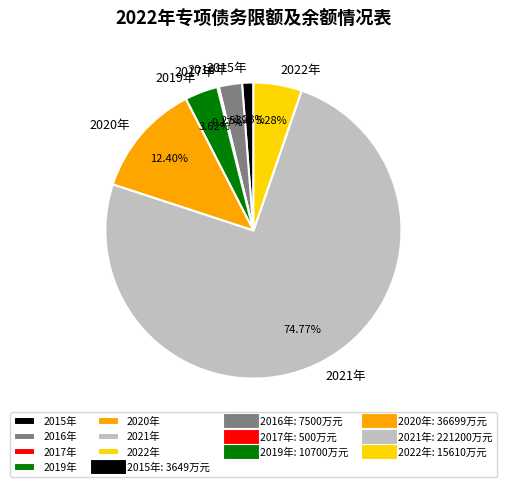

Which has a higher value, 2015年 or 2020年?

2020年